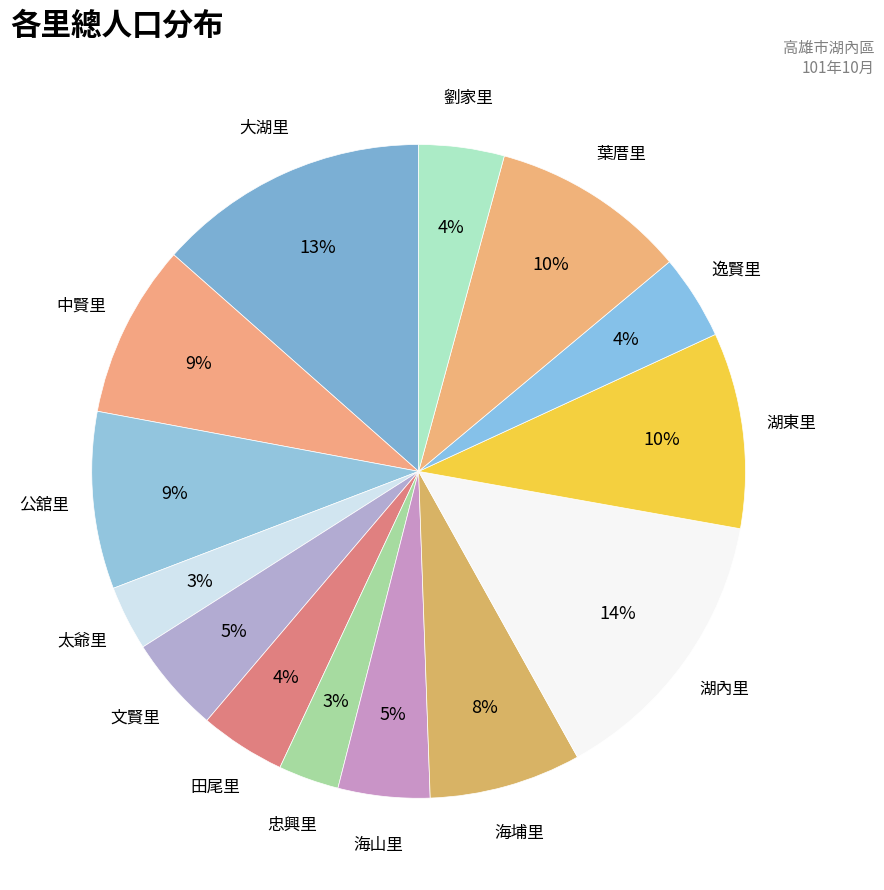

Rank the categories by value from lowest to highest.

忠興里, 太爺里, 逸賢里, 劉家里, 田尾里, 海山里, 文賢里, 海埔里, 中賢里, 公舘里, 湖東里, 葉厝里, 大湖里, 湖內里